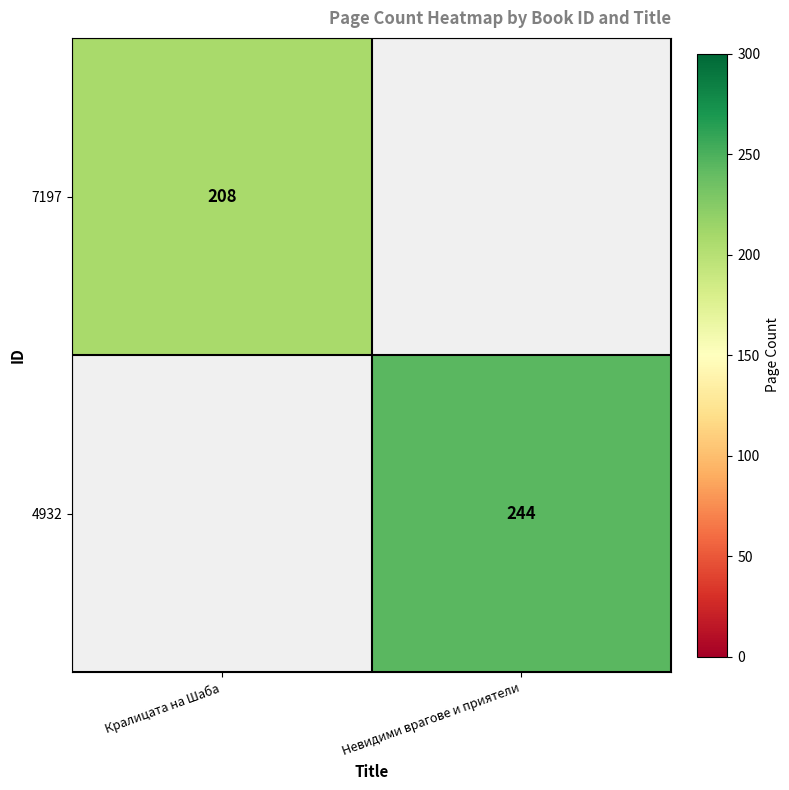

The 7197 series shows 75 at Кралицата на Шаба. True or false?

False